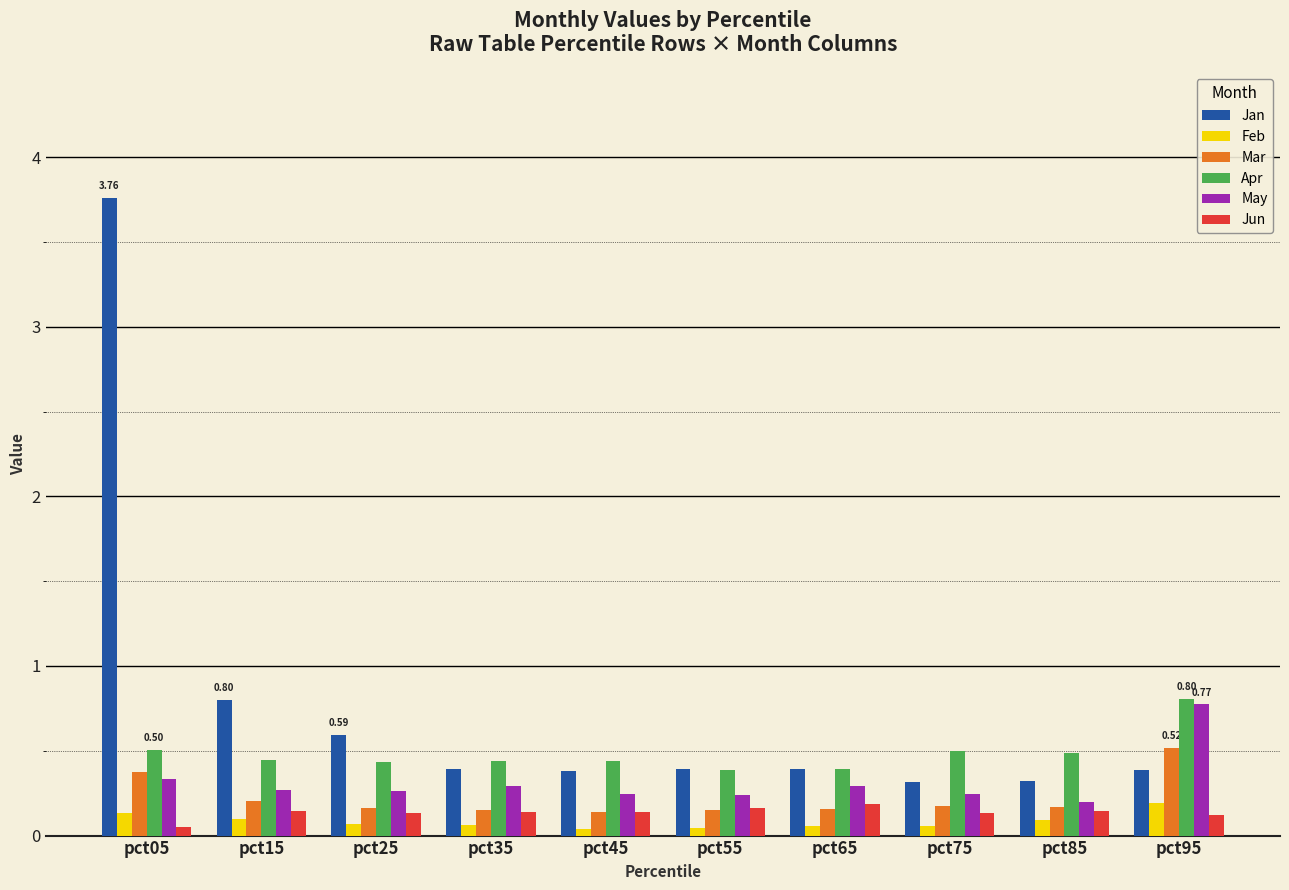

Which series has the widest spread of values?

Jan